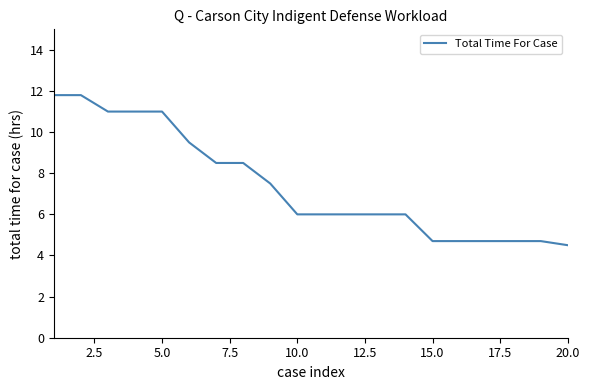

What is the difference between the maximum and minimum values?

7.3